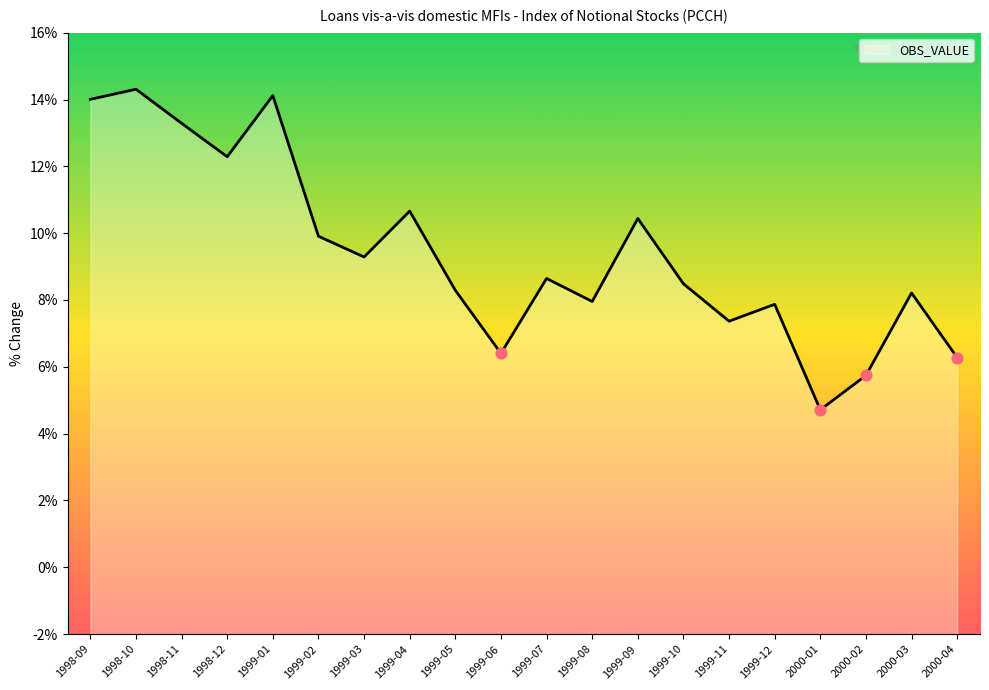

What is the ratio of the value at 1999-10 to the value at 1999-08?

1.1